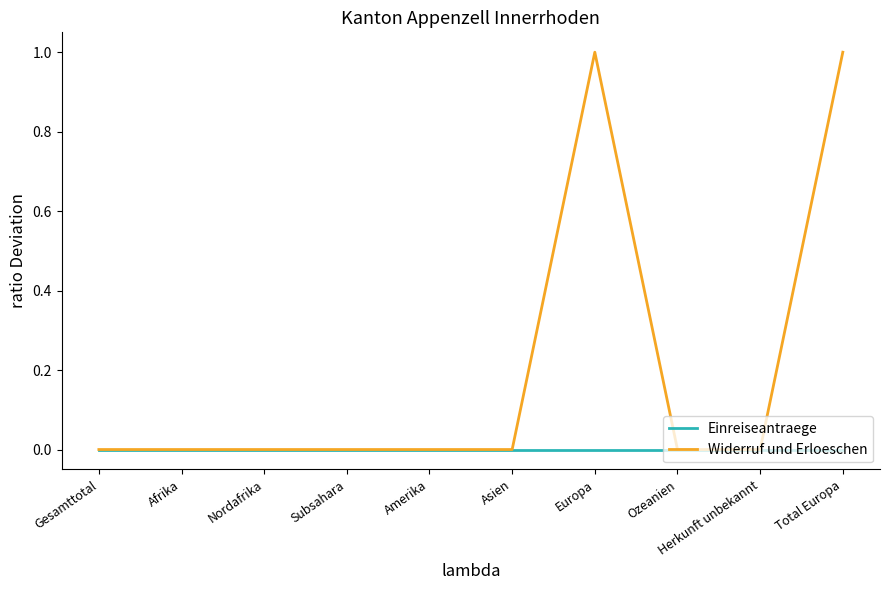

Is the value of Einreiseantraege at Subsahara greater than the value of Widerruf und Erloeschen at Europa?

No